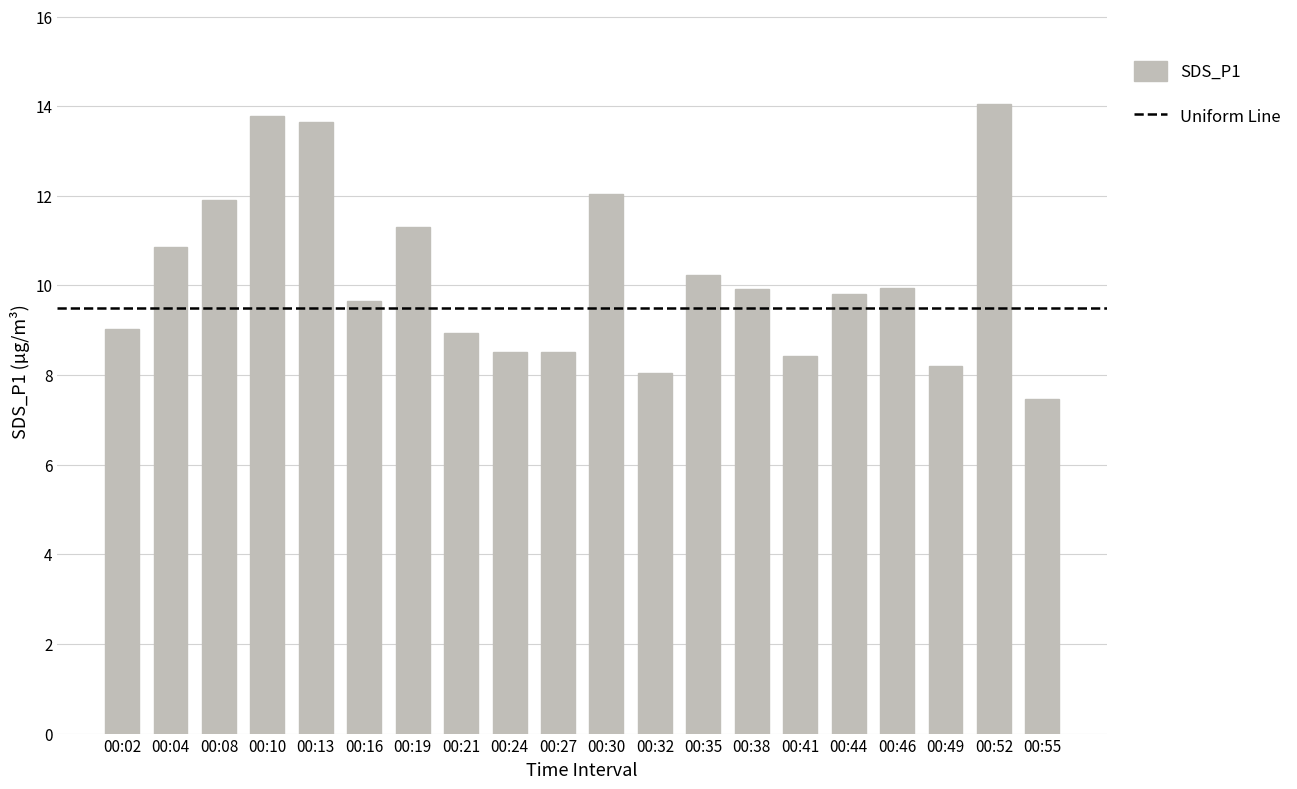

Is it true that the value at 00:27 is 4.1?

False